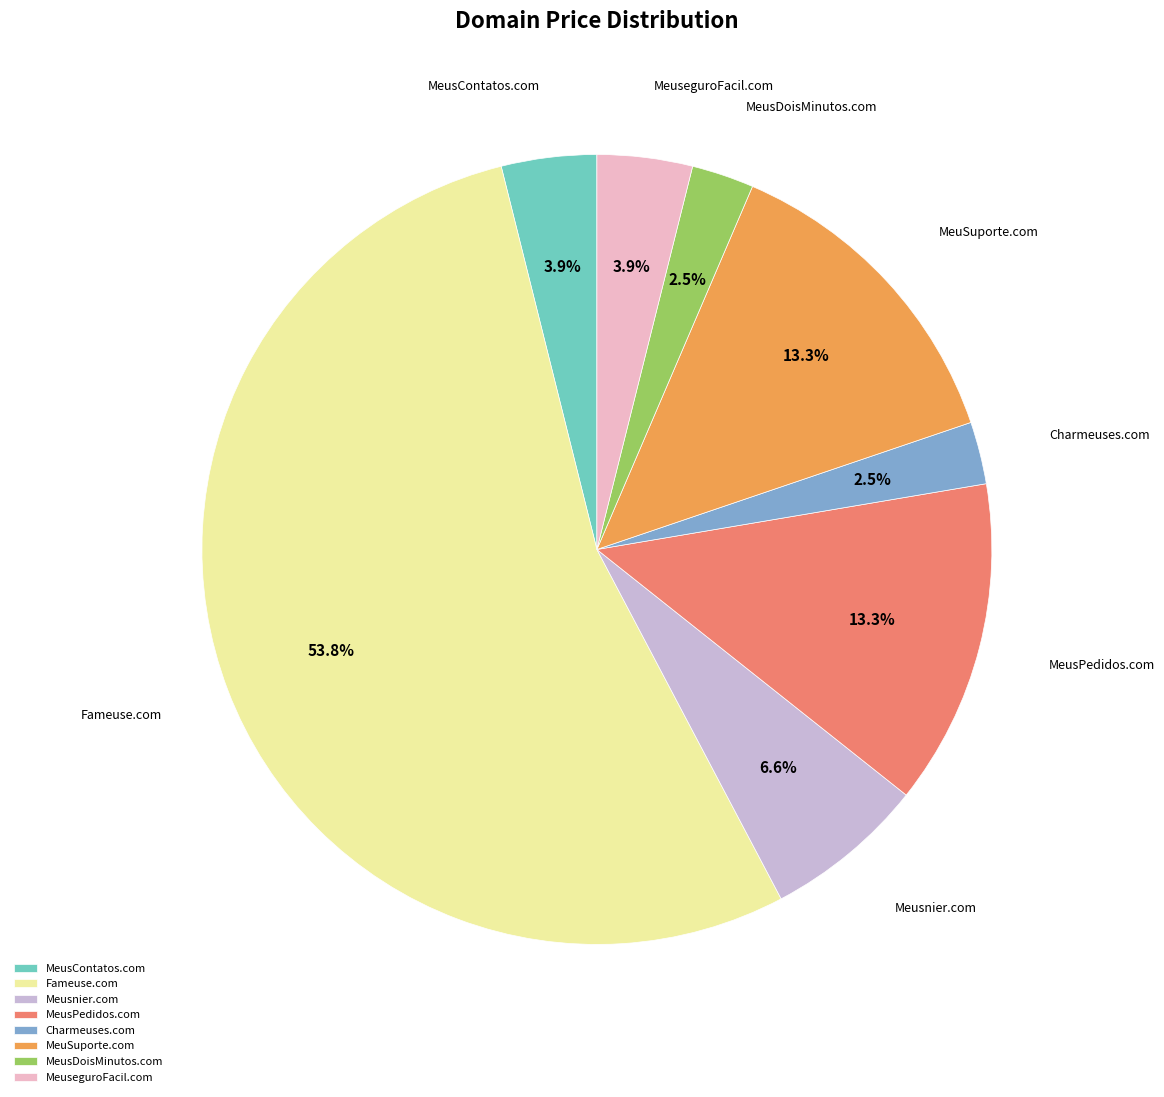

What percentage do MeuseguroFacil.com and MeusDoisMinutos.com together represent?

6.4%